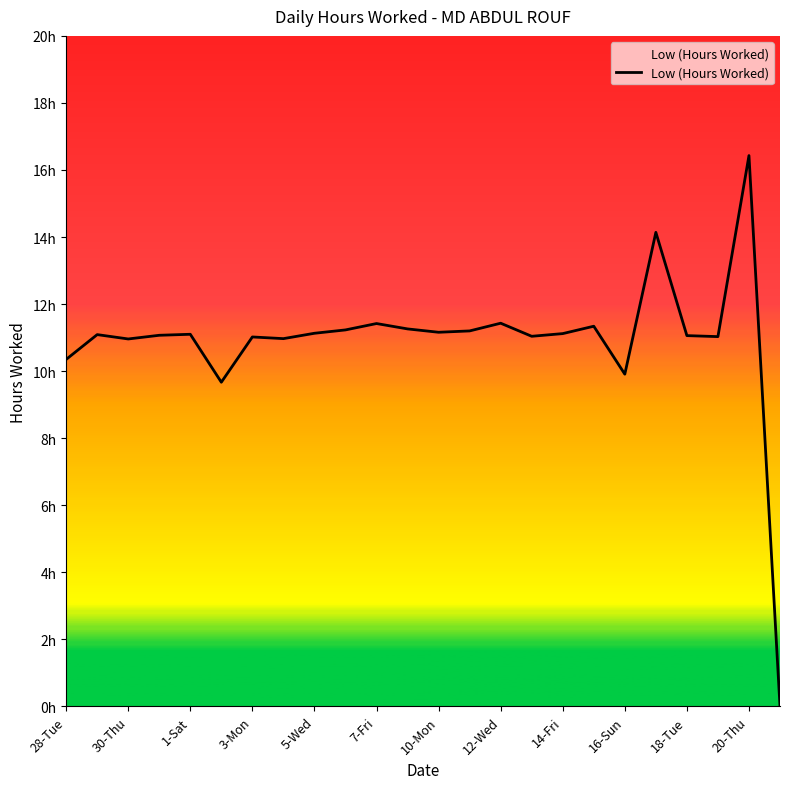

True or false: the data has more than 2 interior local peaks.

True